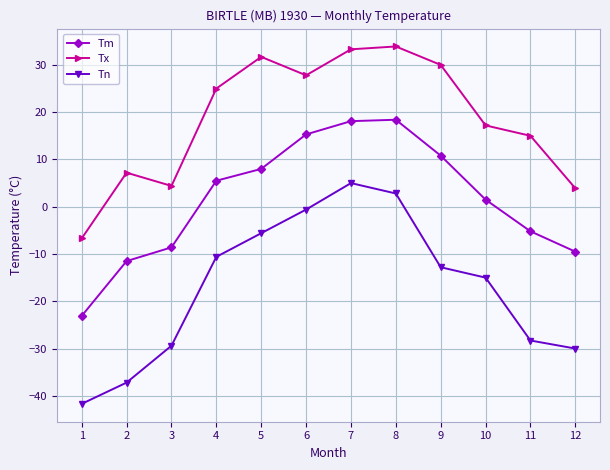

At which category does Tn reach its first local peak?

7